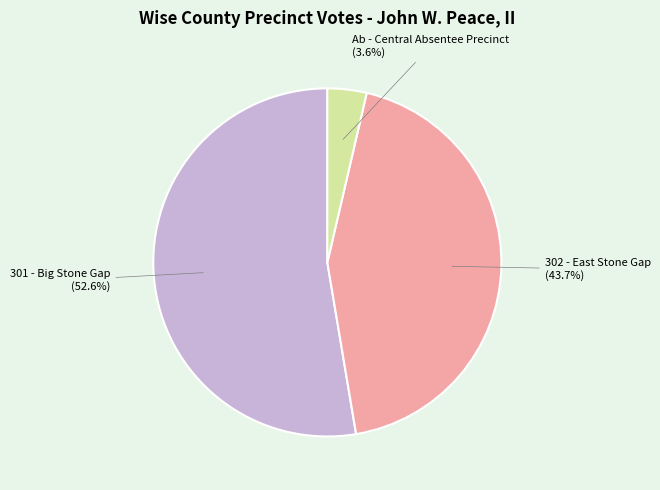

Count the number of slices in the pie.

3